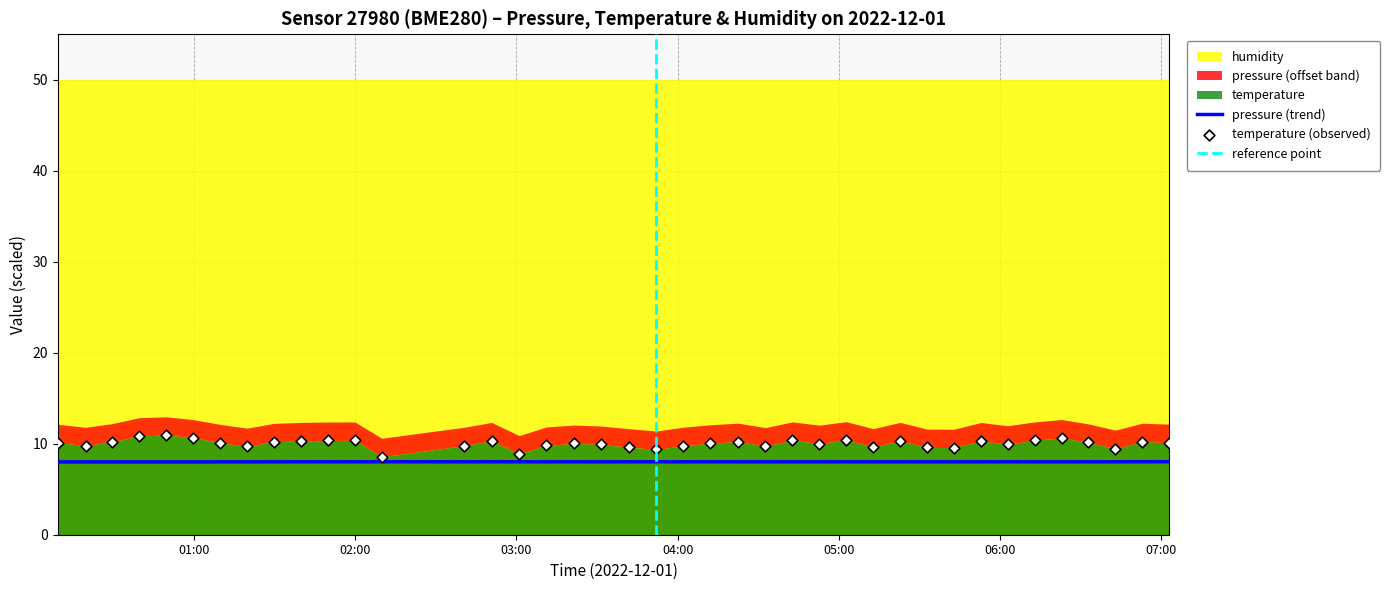

Which series has the largest Y range (max minus min)?

temperature